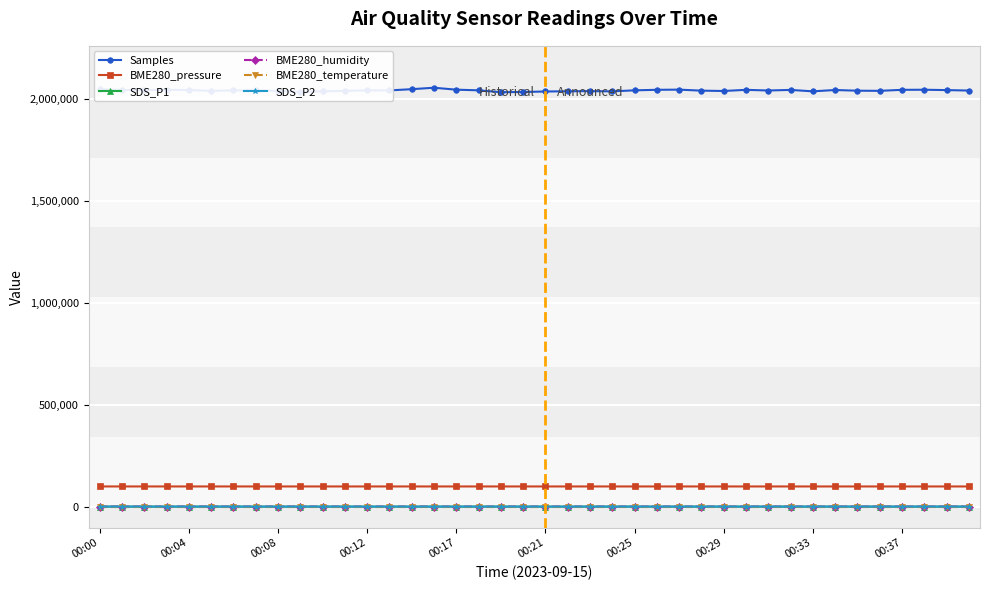

True or false: BME280_pressure and SDS_P1 intersect in this chart.

False